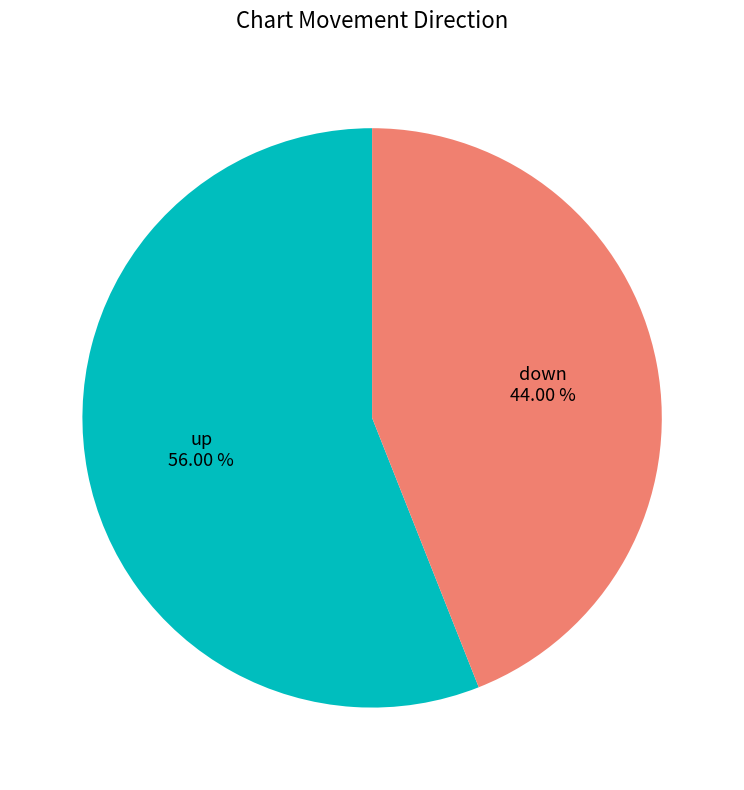

Rank the categories by value from highest to lowest.

up, down